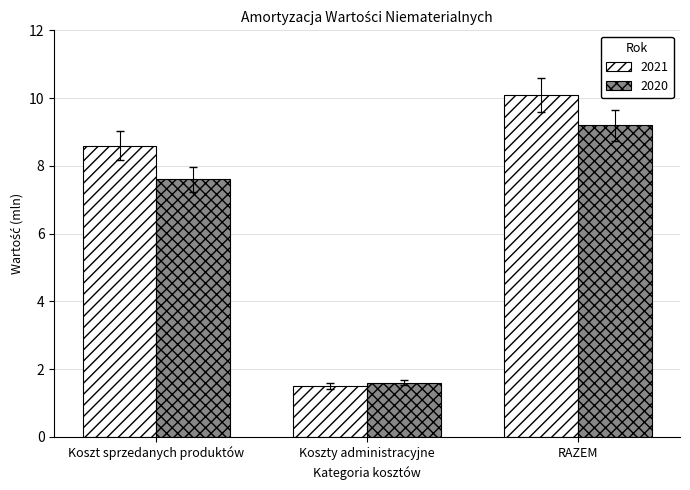

What is the lowest value of the 2020 series?

1.6